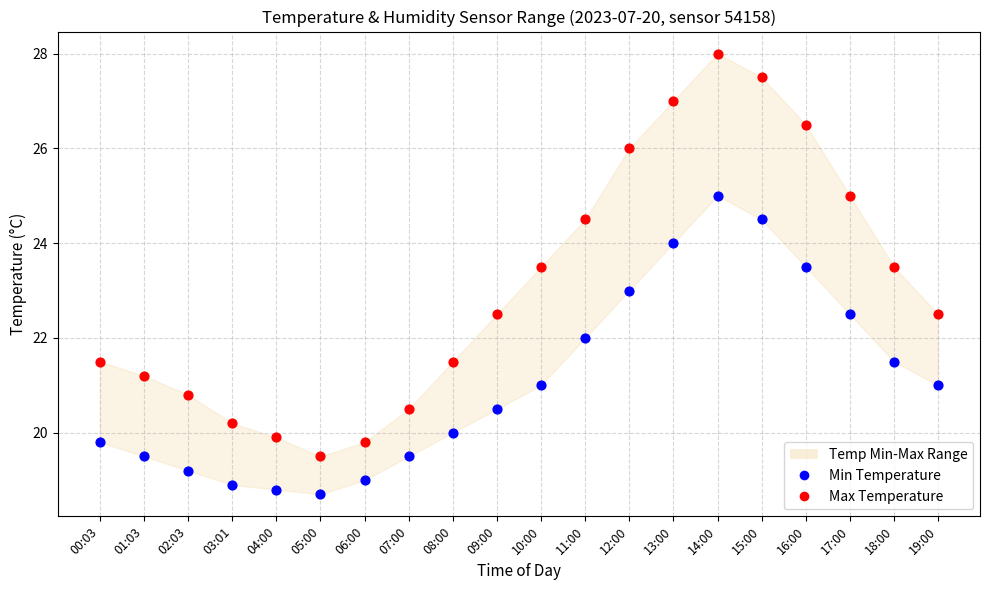

Across all data points, what is the range of Y values (max minus min)?

9.3